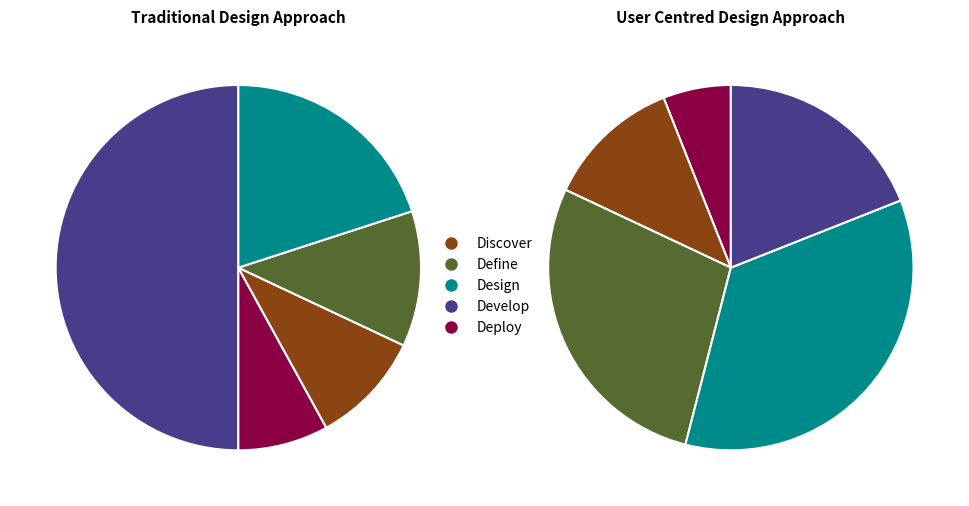

Is there a majority slice in this chart?

Yes